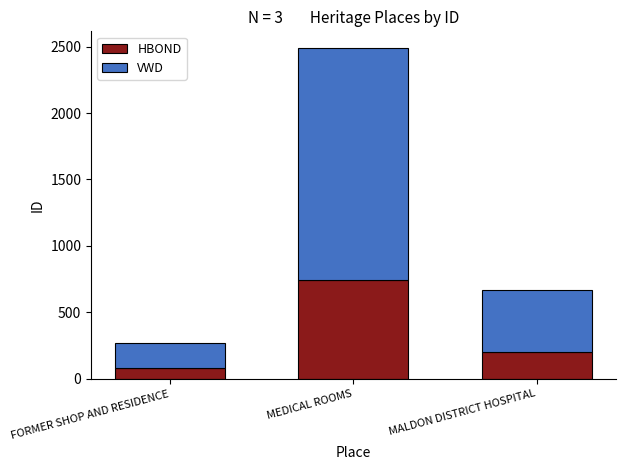

What is the total value across all series at MALDON DISTRICT HOSPITAL?

671.0